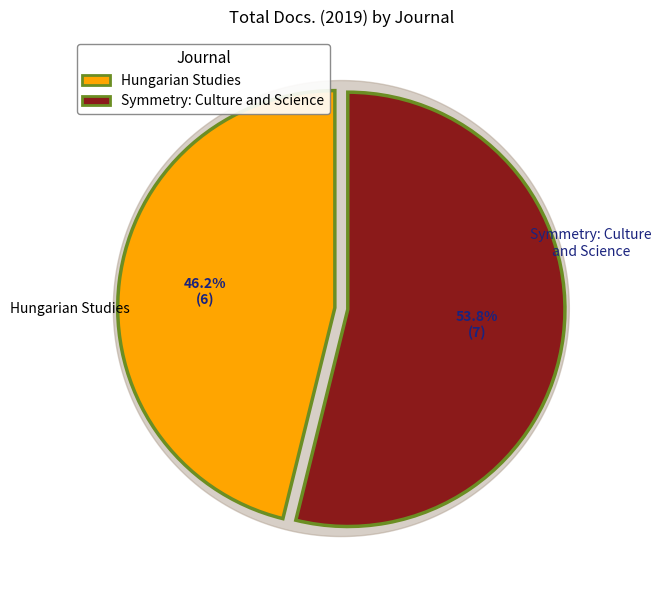

To the nearest percent, what is the average slice percentage?

50%